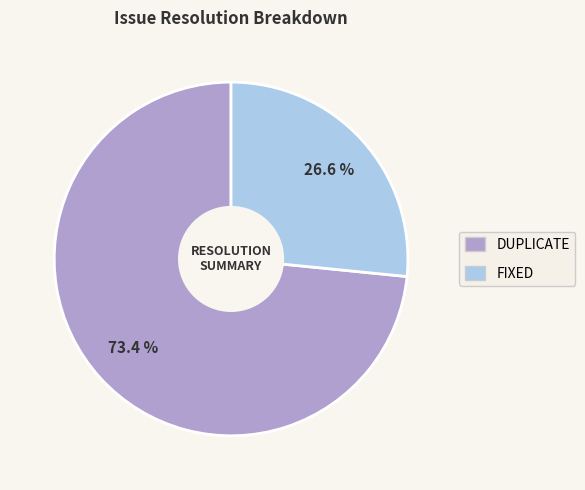

How many segments does this pie chart have?

2